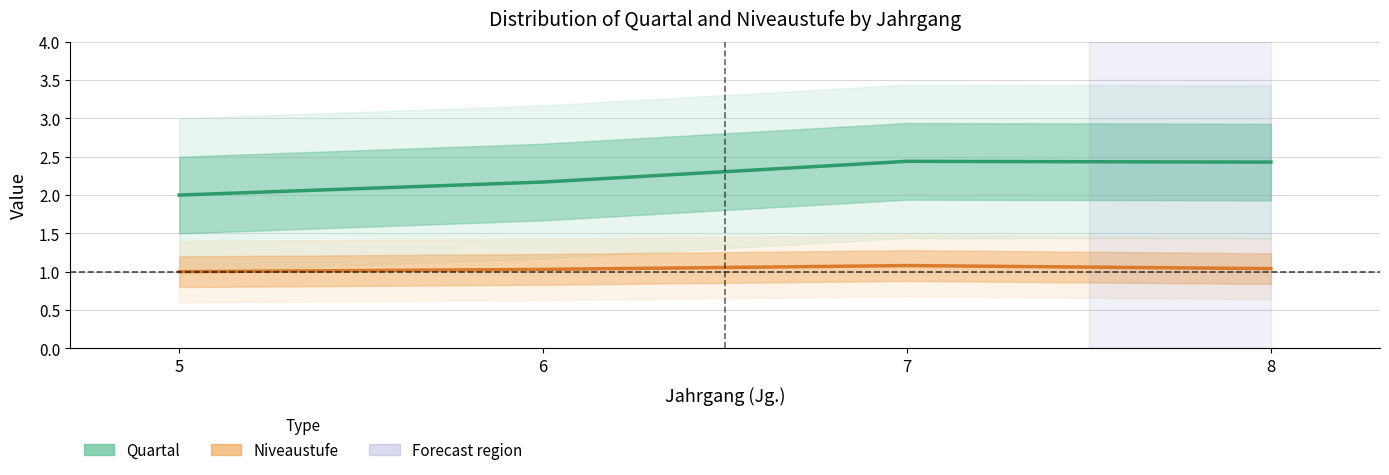

Reading left to right, transcribe all the data shown in this chart.

Quartal: 5=2.0	6=2.2	7=2.4	8=2.4
Niveaustufe: 5=1.0	6=1.0	7=1.1	8=1.0